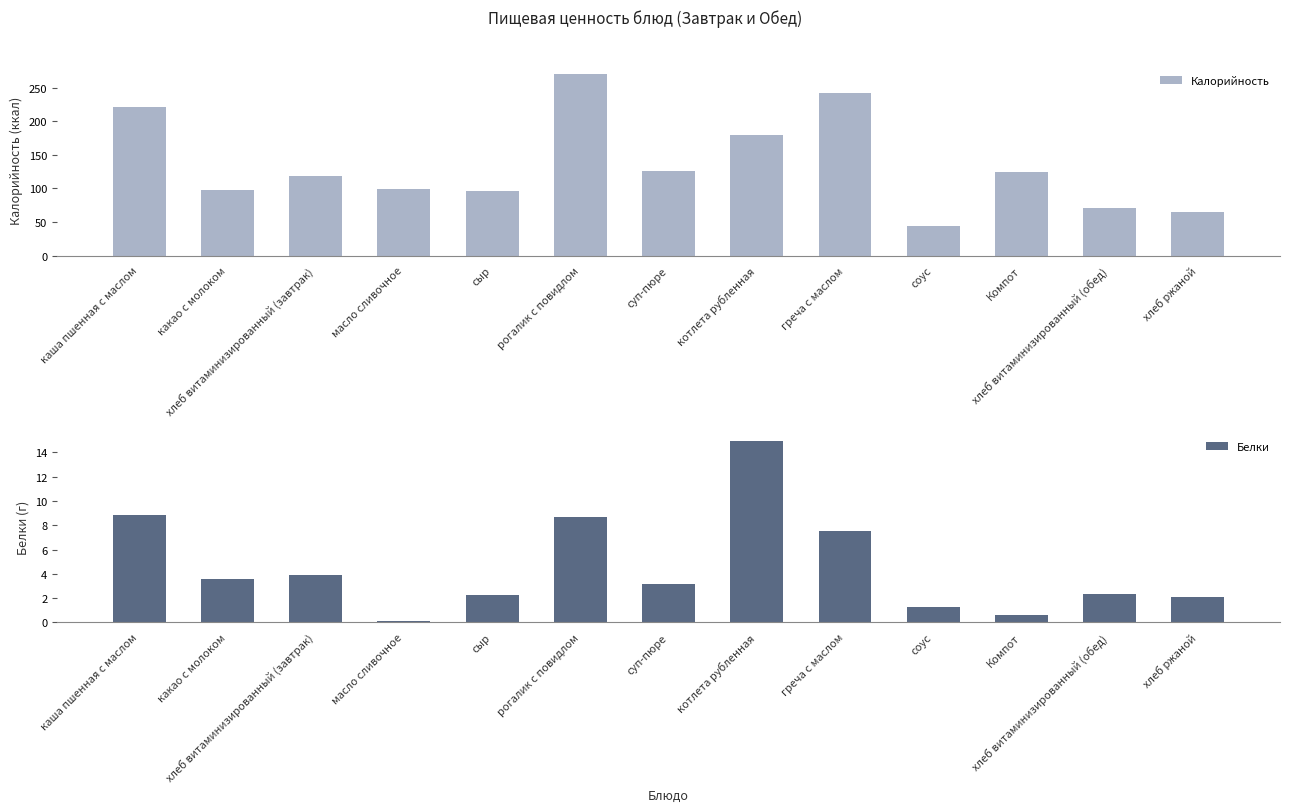

How many categories are shown in the chart?

13